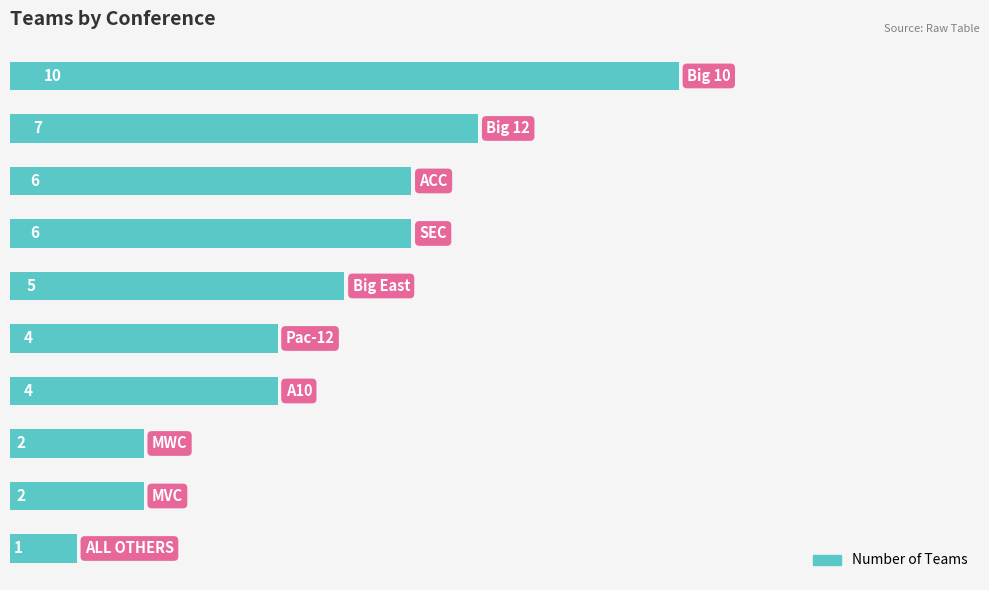

What is the smallest value displayed?

1